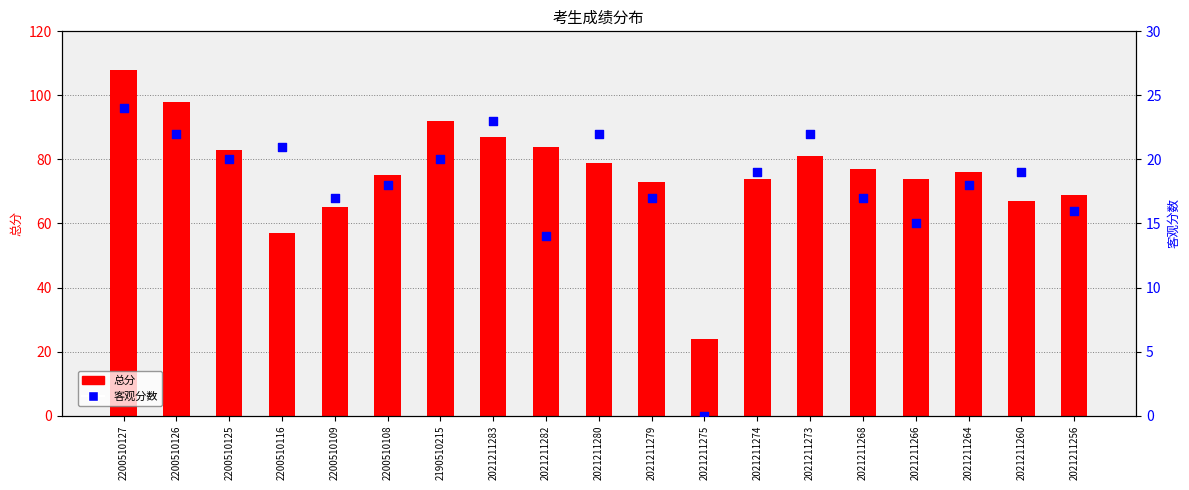

Which series contains the lowest Y value?

客观分数